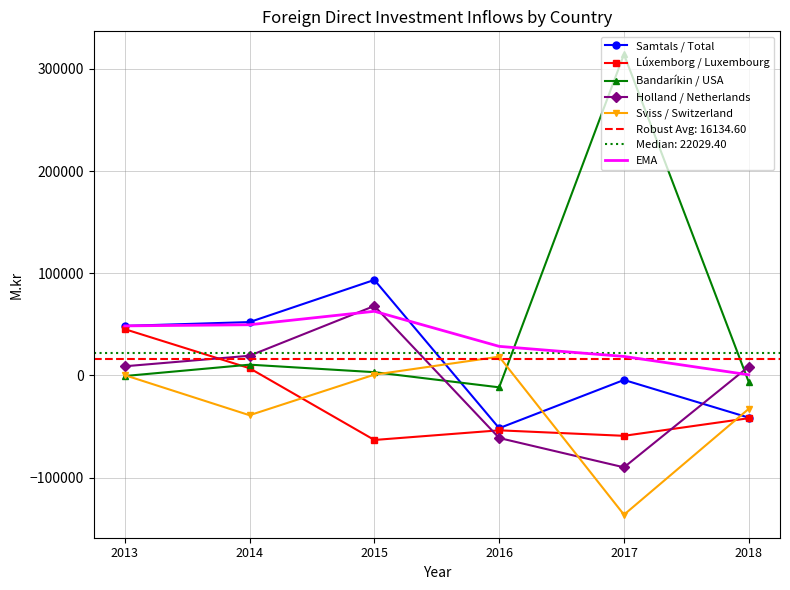

Reading left to right, what are all the values shown in this chart?

Samtals / Total: 48482.7	52208.2	93468.4	-51615.1	-4423.9	-41312.7
Lúxemborg / Luxembourg: 45299.9	7058.5	-63164.2	-53720.7	-59091.9	-41846.4
Bandaríkin / USA: -581.7	10541.6	3191.4	-11646.4	314197.5	-6545.6
Holland / Netherlands: 8952.7	19265.8	67972.1	-61233.0	-89933.5	8684.7
Sviss / Switzerland: 274.4	-38951.0	769.4	18354.3	-136290.3	-32649.0
EMA: 48482.7	49600.3	62760.8	28448.0	18586.4	616.7